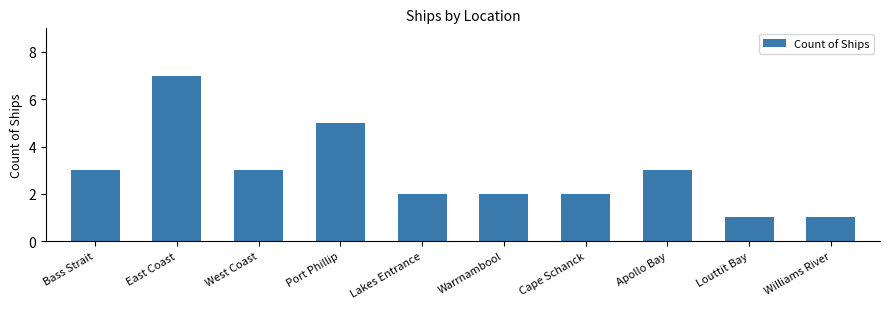

What position from the left is Port Phillip?

4